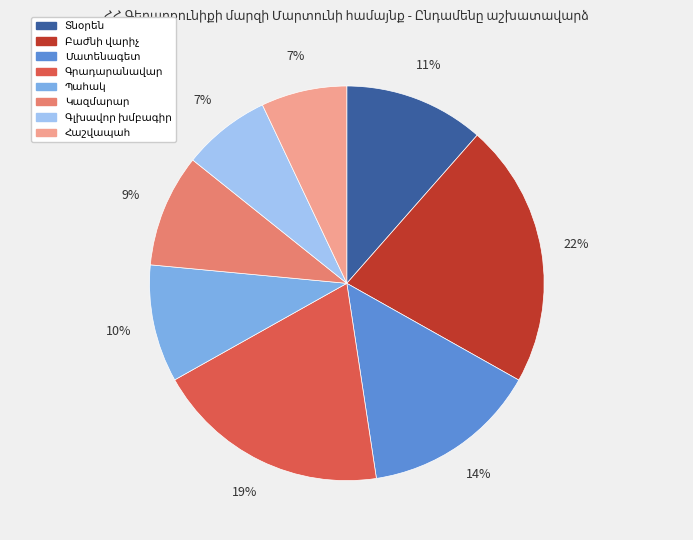

Is there a majority slice in this chart?

No